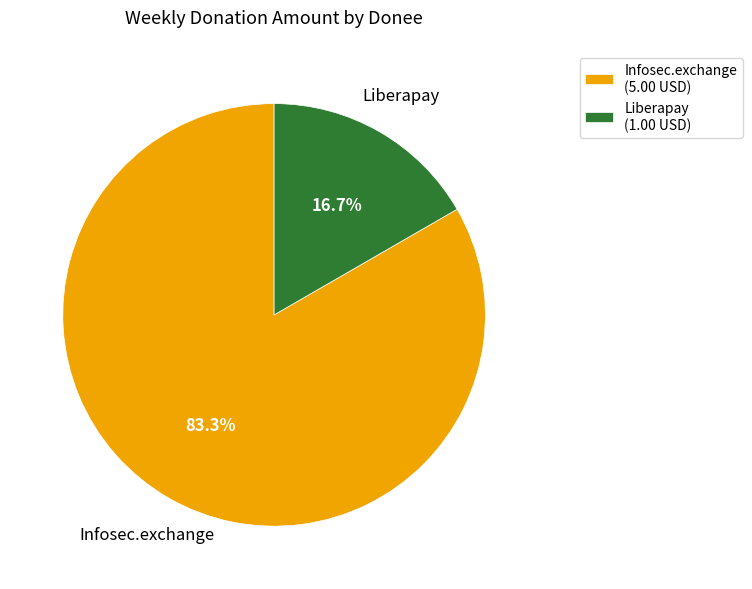

To the nearest percent, what is the difference between the largest and smallest slice percentages?

67%